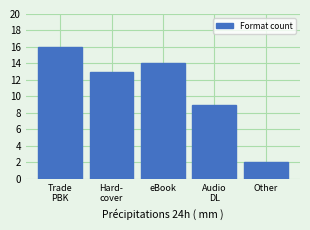

Reading left to right, extract all data points from this chart.

16	13	14	9	2